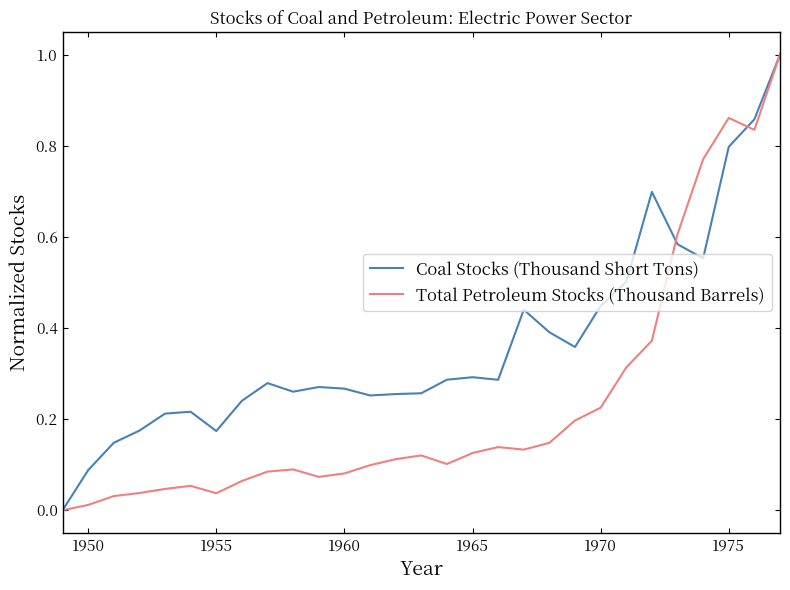

What is the greatest value displayed?

1.0